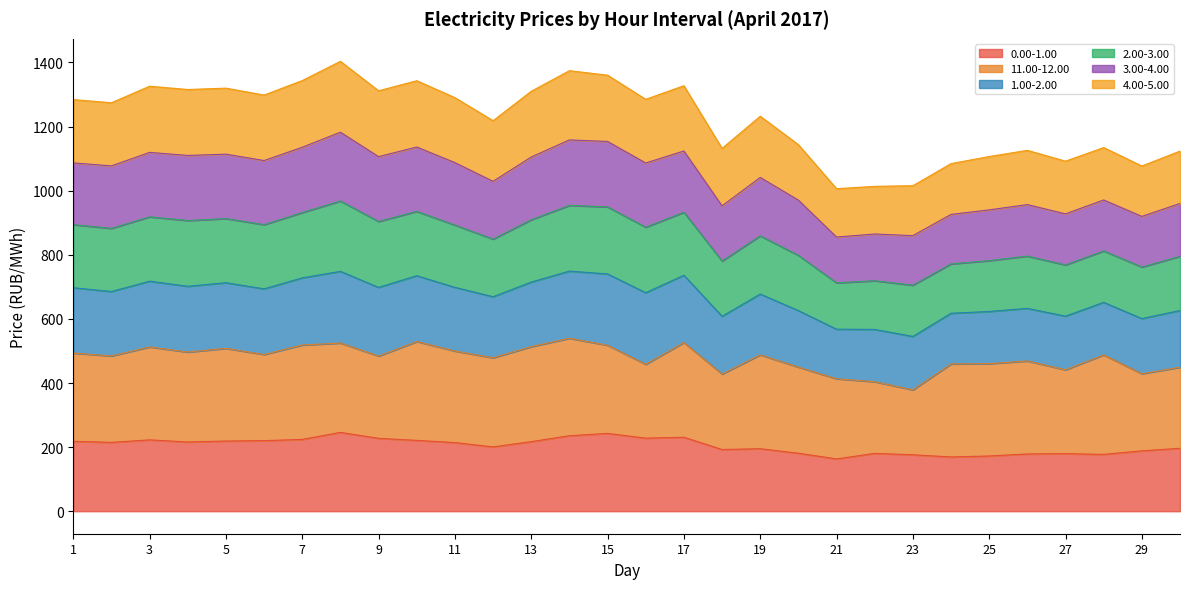

What is the minimum value for 0.00-1.00?

163.2